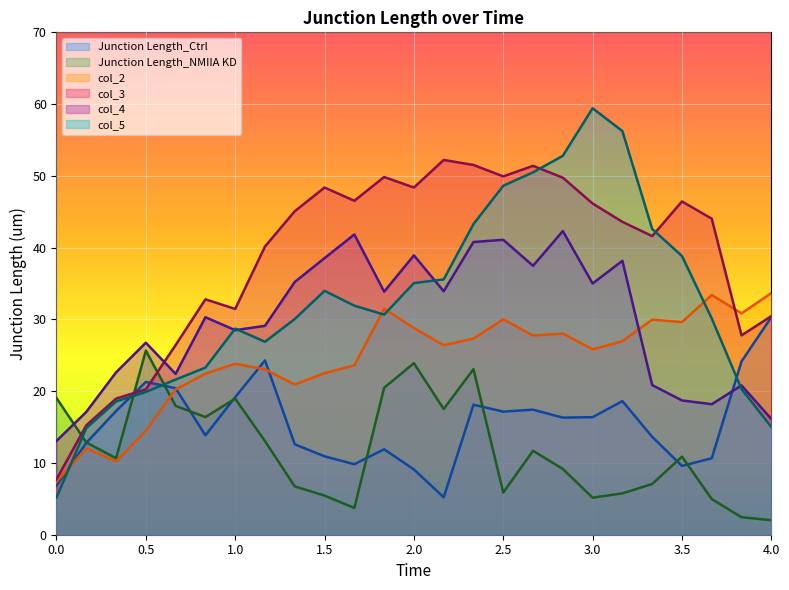

Which series has the largest total across all categories?

col_3